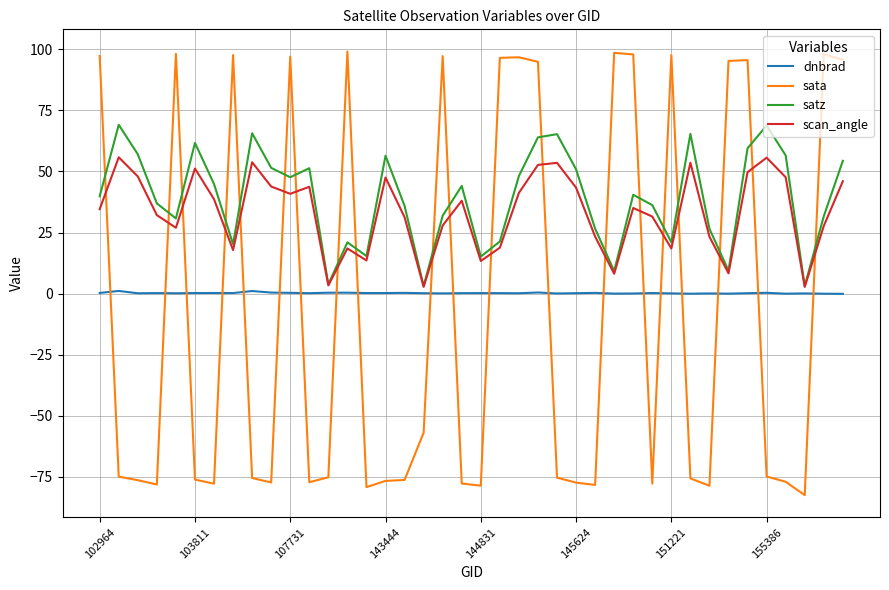

What is the maximum value for satz?

69.1